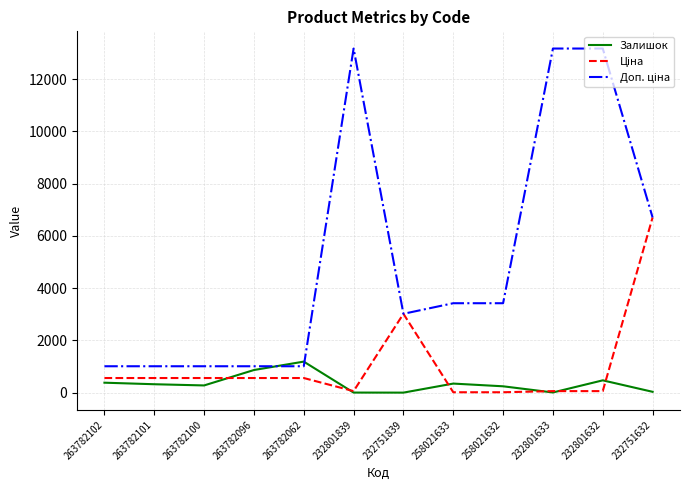

What is the greatest value displayed?

13171.5